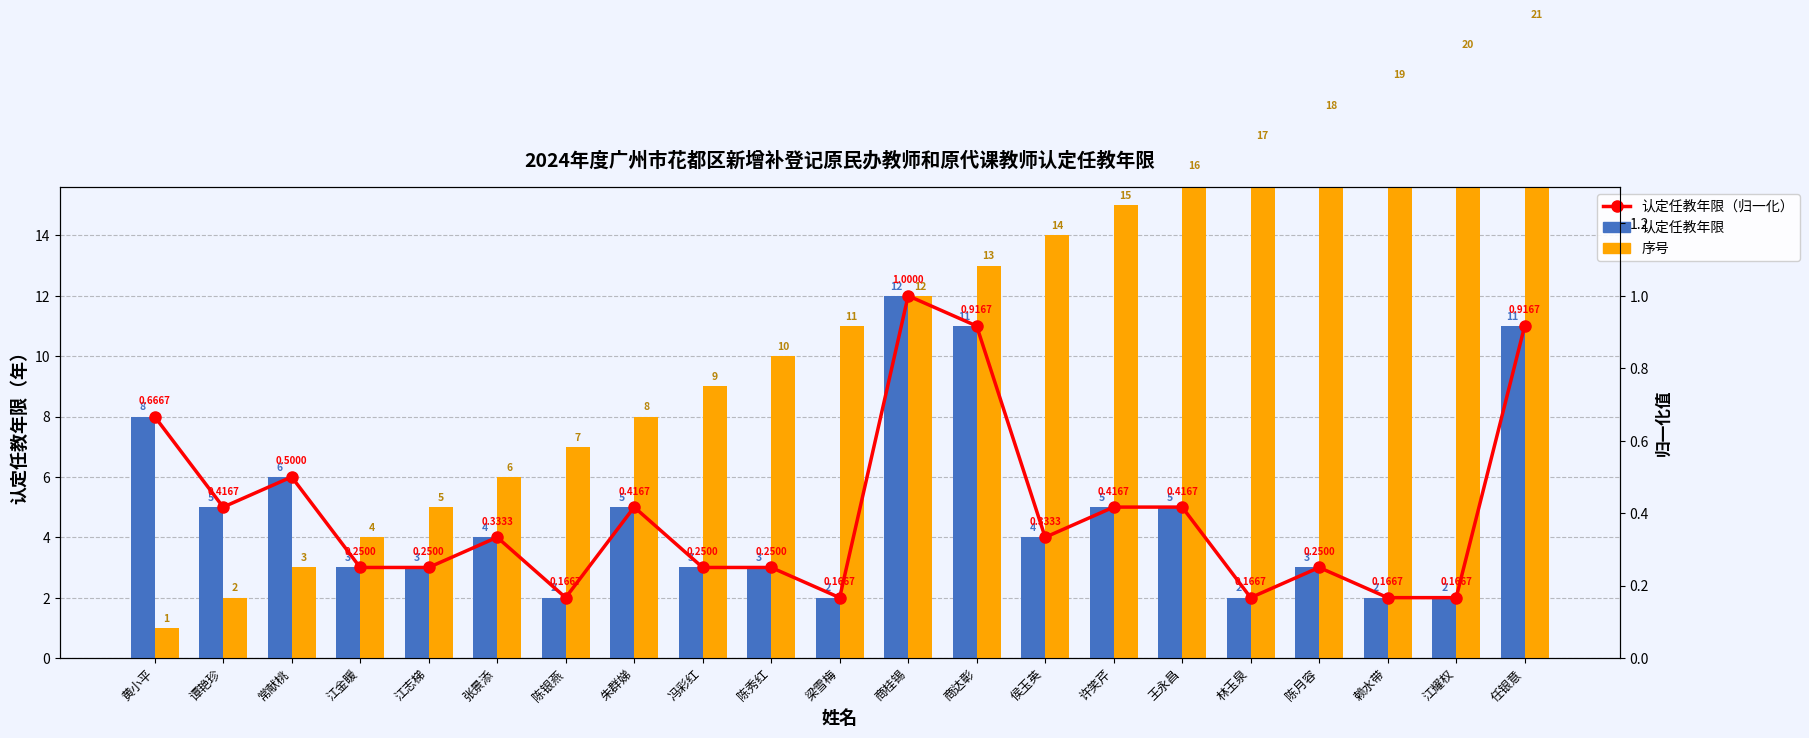

Between 林玉泉 and 冯彩红, which is larger?

冯彩红